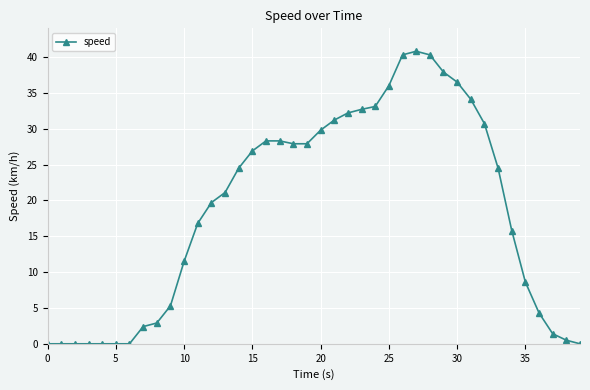

What is the sum of all values?

754.2